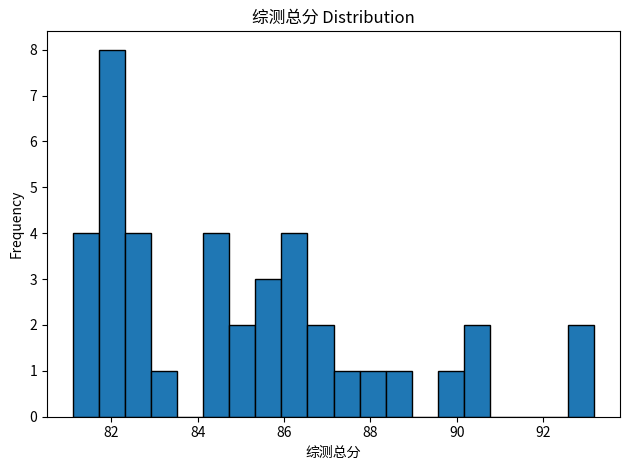

Read against the x-axis, roughly where is the centre of the tallest bar?

82.0